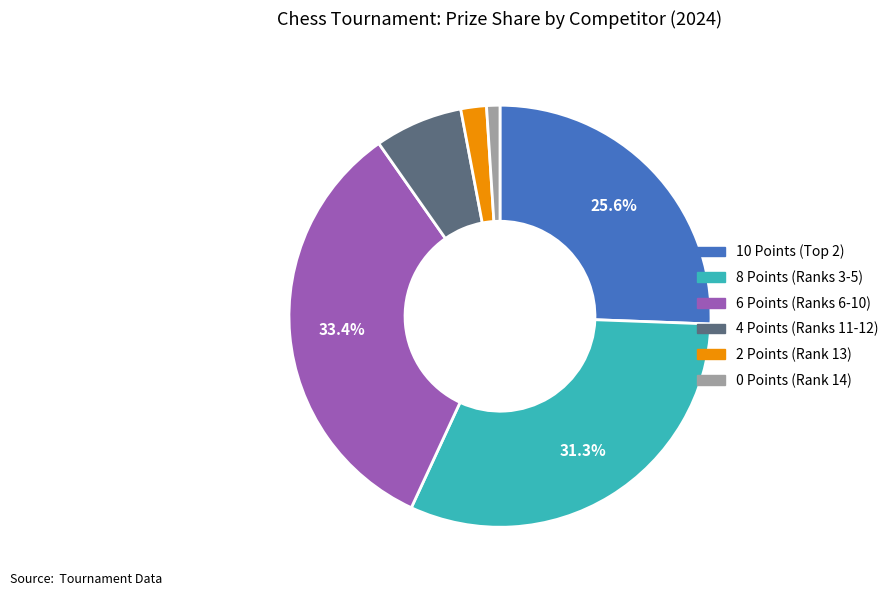

Is there any slice that represents more than half of the pie?

No